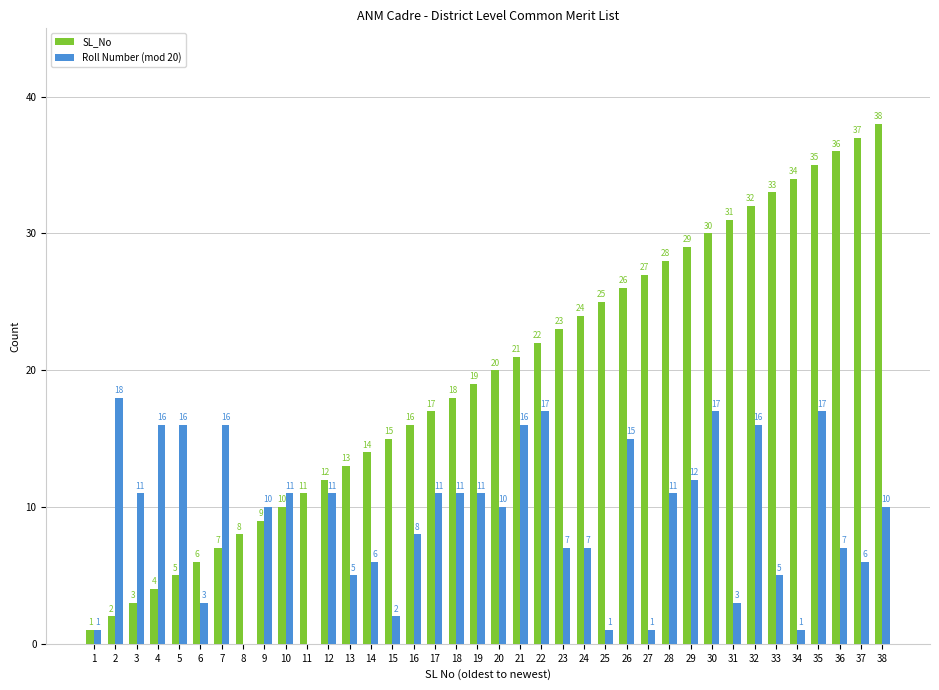

What are all the series names shown in the legend?

SL_No, Roll Number (mod 20)